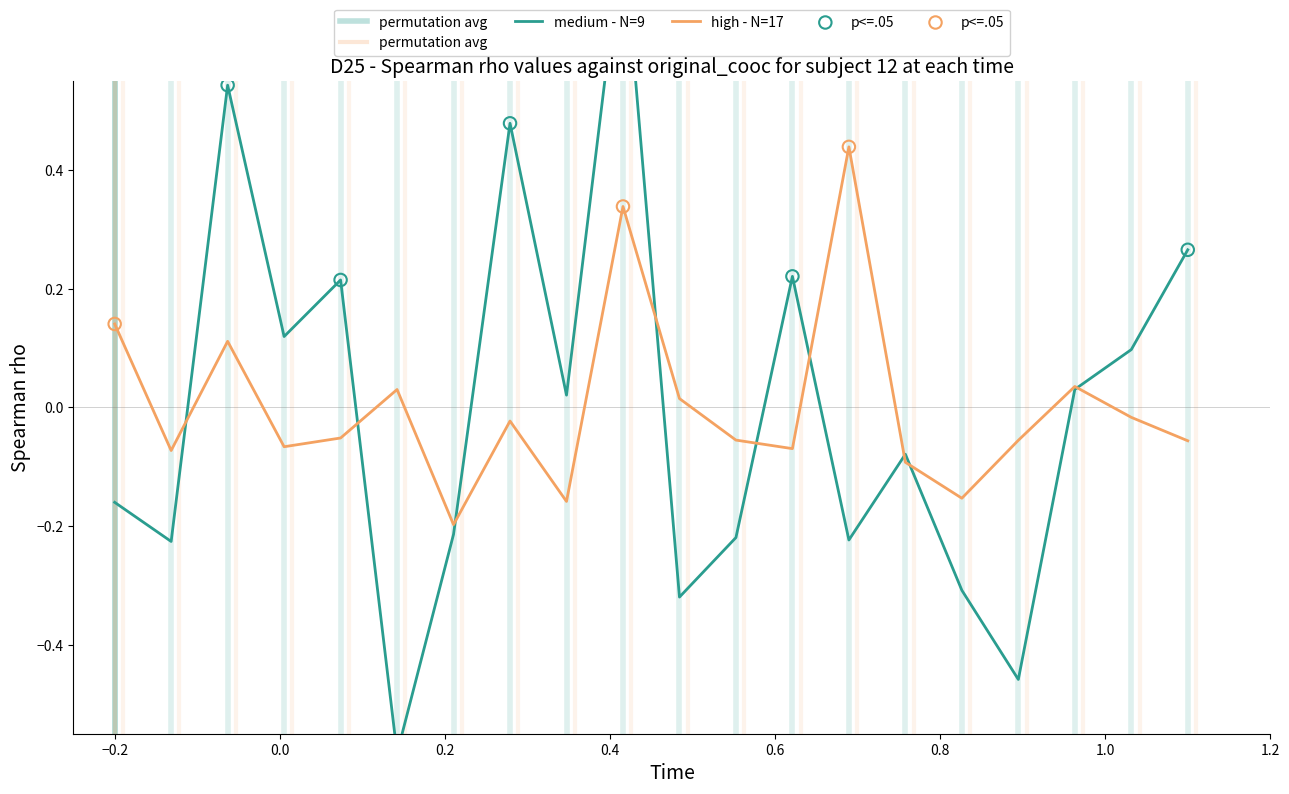

Which series has the largest total across all categories?

high - N=17